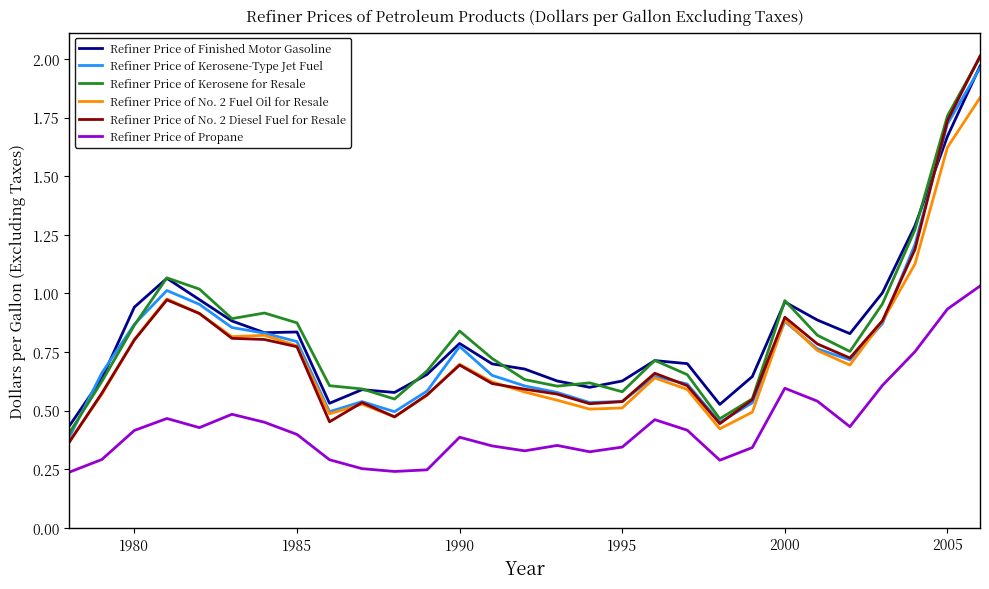

Is this an area chart (filled region under the line)?

No